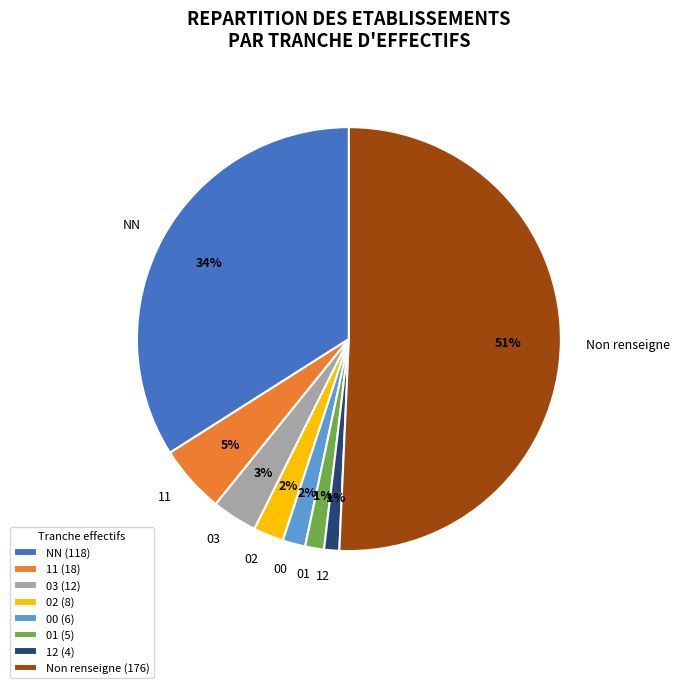

Is it true that 02 is 10% of the pie?

False